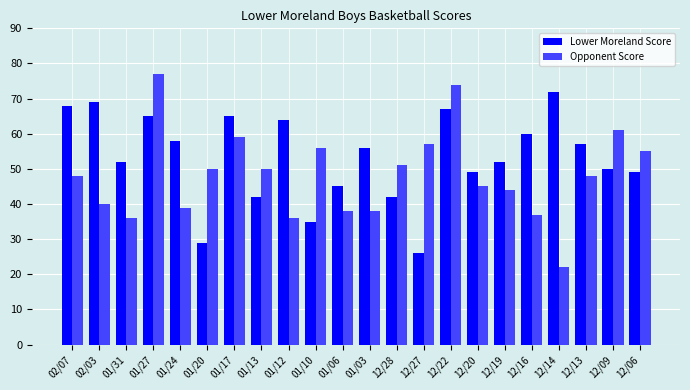

At which label does Lower Moreland Score first exceed 56?

02/07